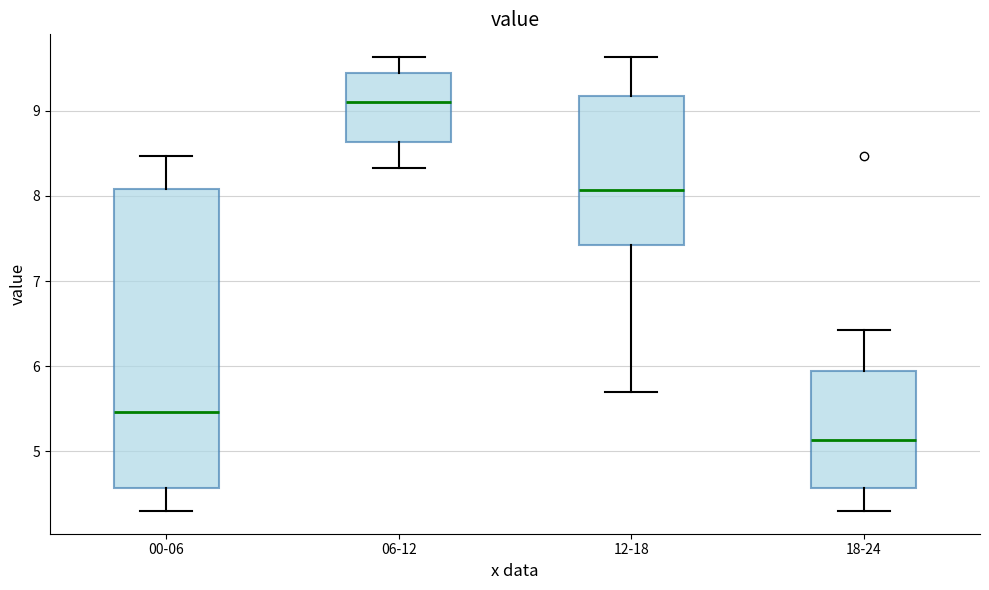

Where is the upper edge of the box for 18-24 on the y-axis? The values are not printed on the chart, so give them approximately, as read against the axis.

5.9